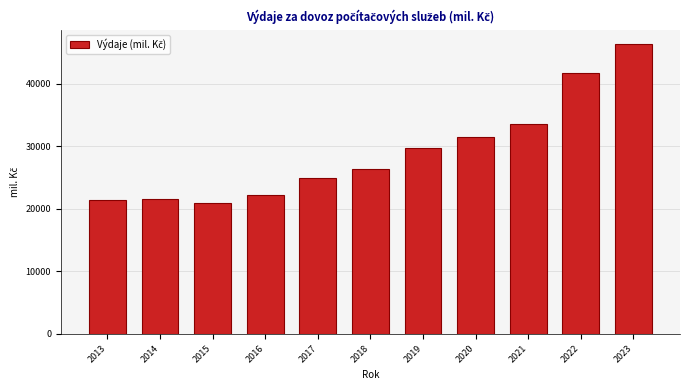

What is the value of the 4th bar from the left?

22144.5